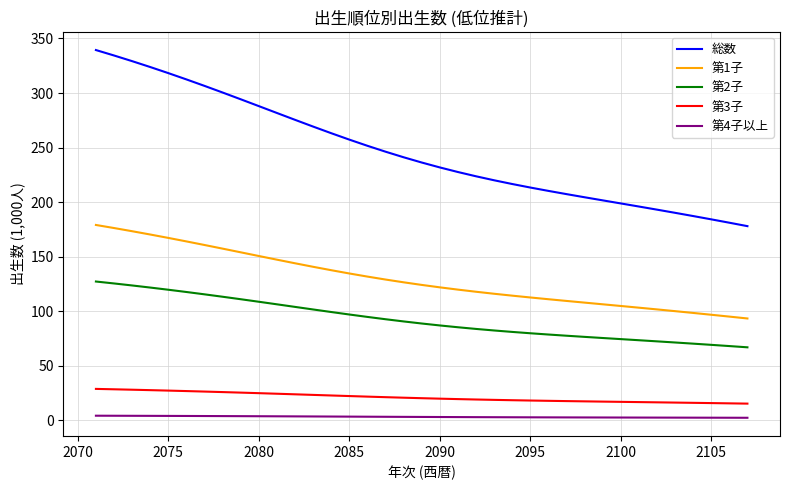

Rank the series by their maximum value, from lowest to highest.

第4子以上, 第3子, 第2子, 第1子, 総数